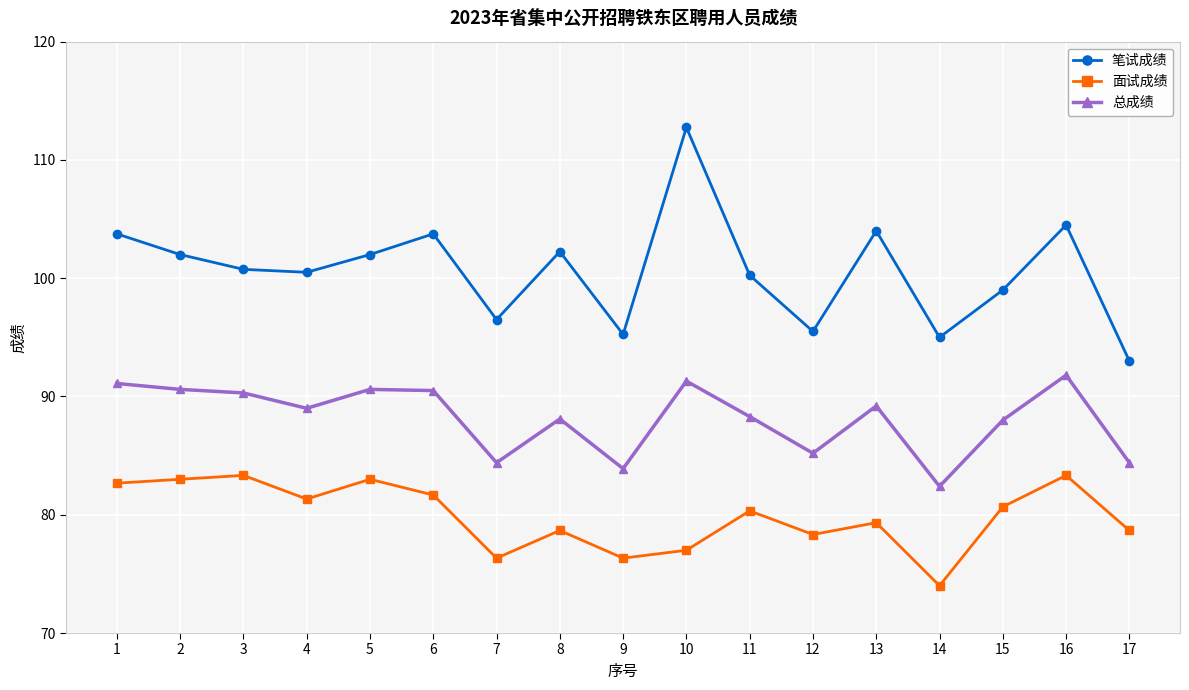

Which category has the highest value in the 笔试成绩 series?

10